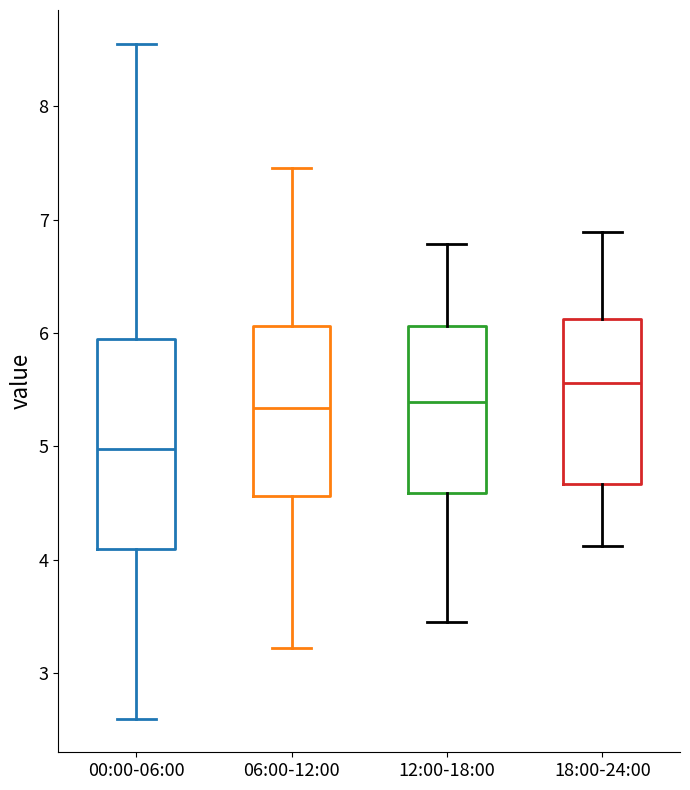

Where does the lower whisker of the box for 18:00-24:00 end on the y-axis? The values are not printed on the chart, so give them approximately, as read against the axis.

4.1